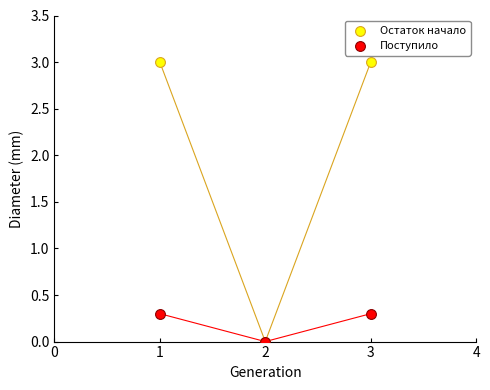

What are all the series names shown in the legend?

Остаток начало, Поступило